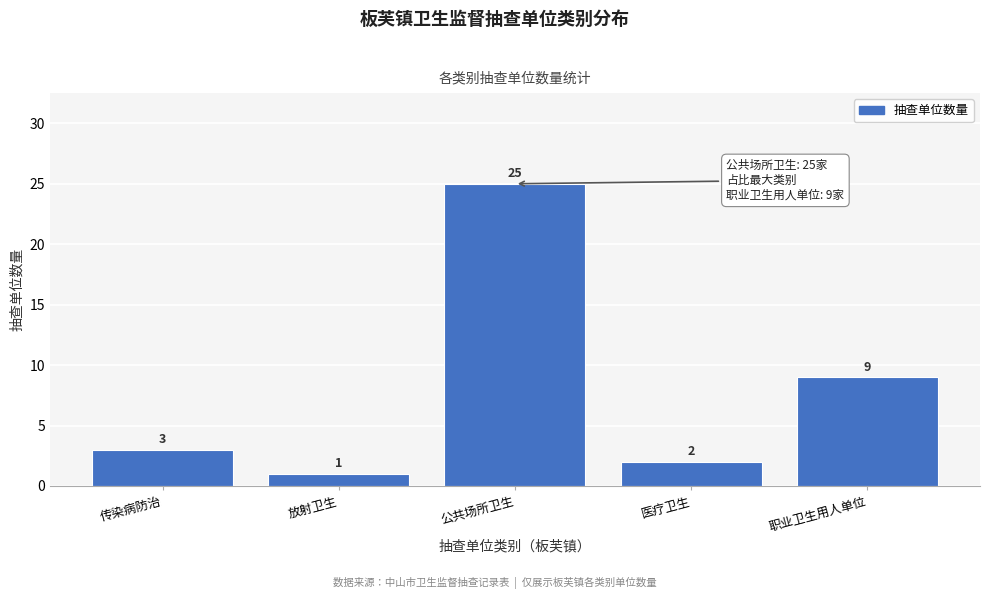

Reading left to right, transcribe all the data shown in this chart.

3	1	25	2	9